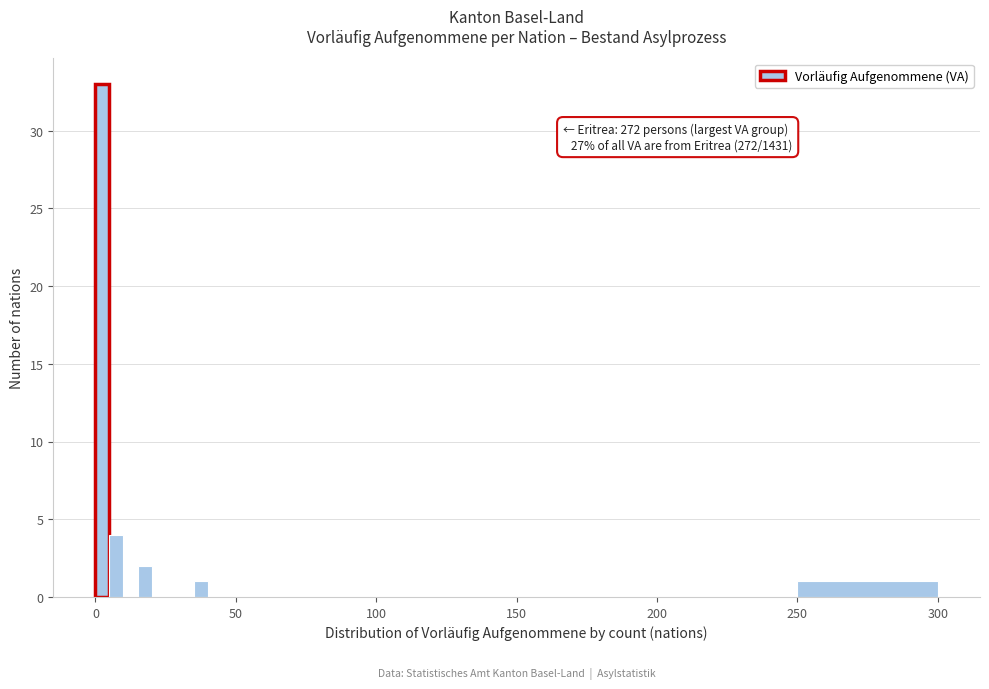

Around what value on the x-axis is the tallest bar? Give the approximate position of its centre, as read against the axis.

5